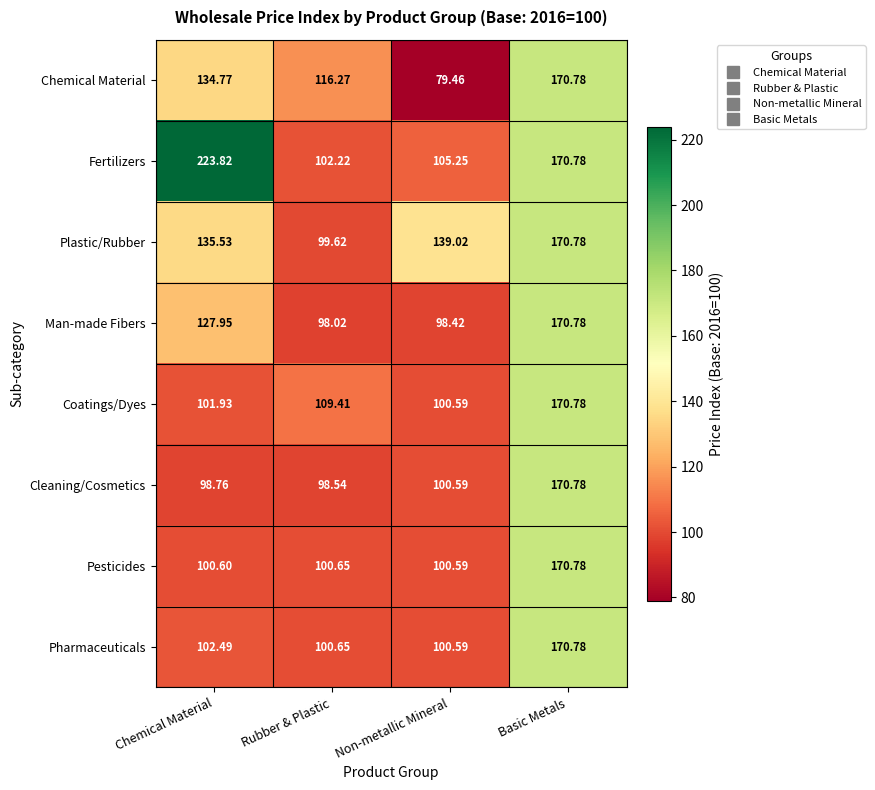

Which series has the widest spread of values?

Fertilizers